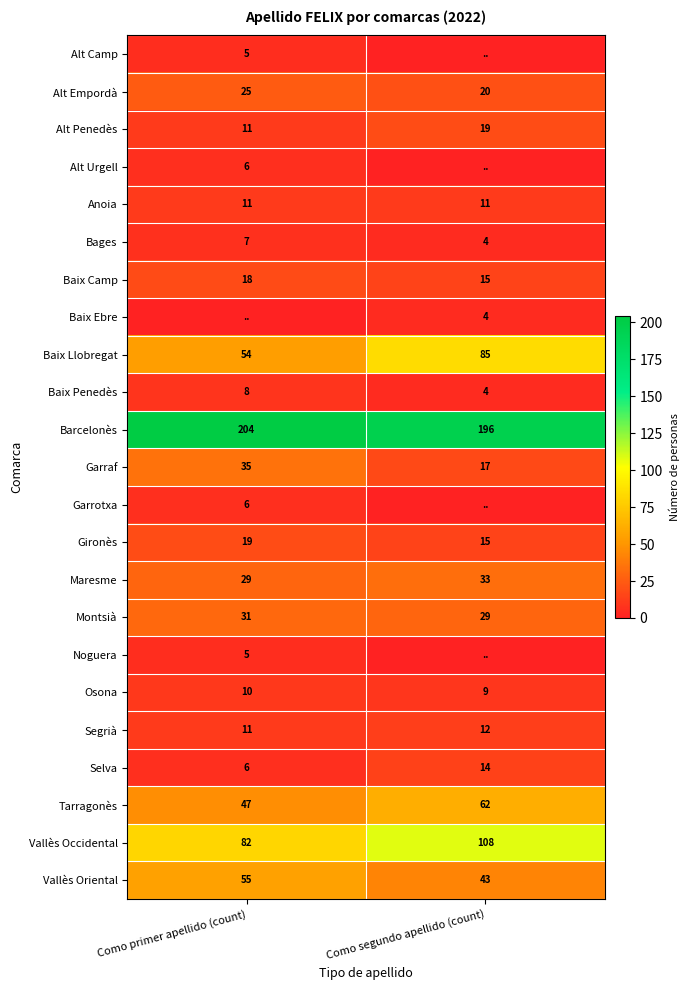

True or false: Alt Empordà has a value of 20 at Como segundo apellido (count).

True